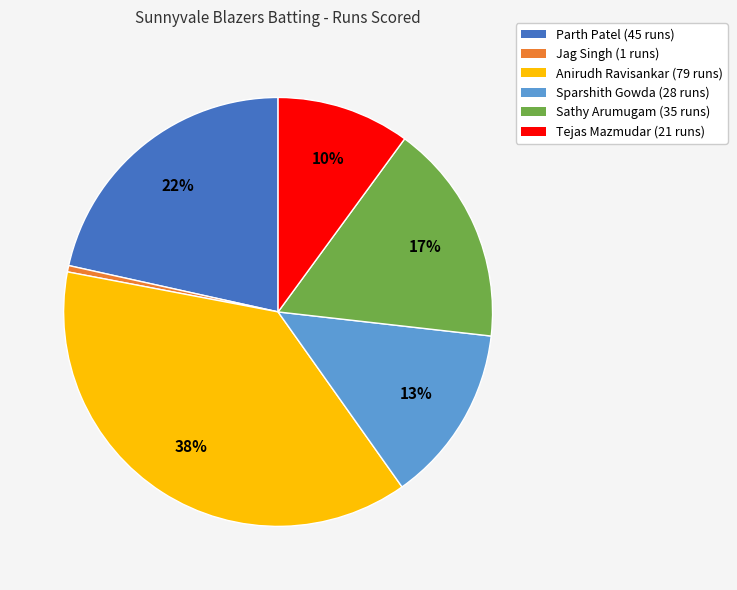

To the nearest percent, what is the average slice percentage?

17%